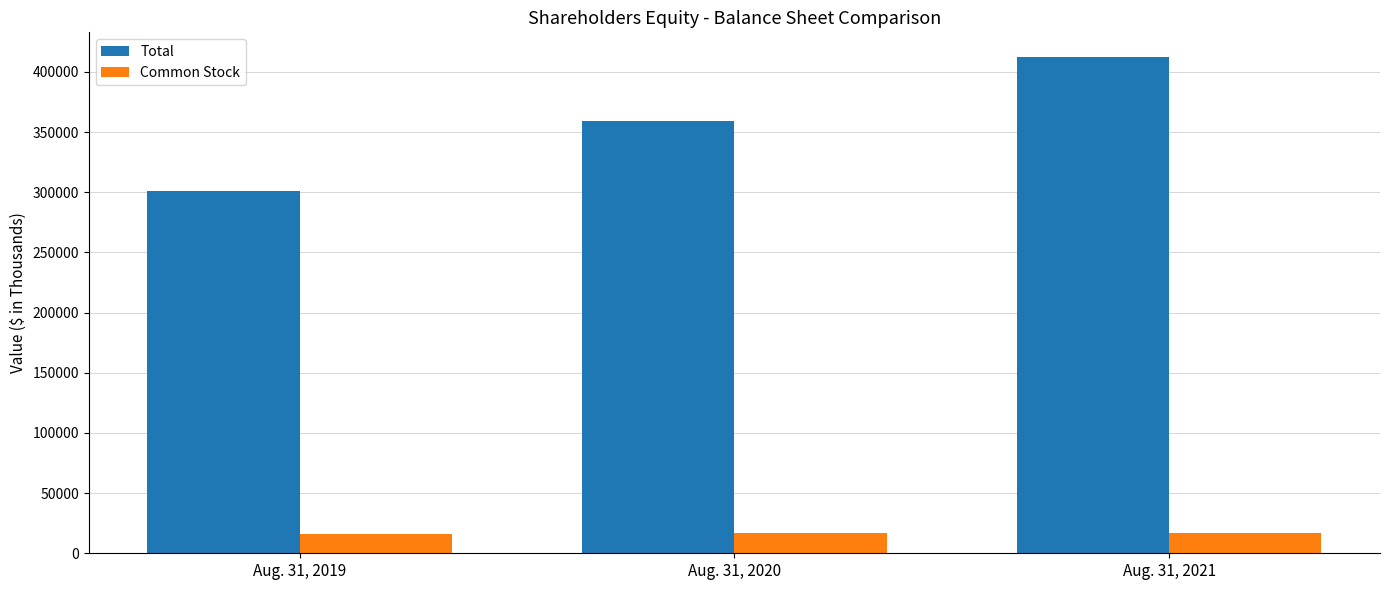

Which label corresponds to the largest value in the chart?

Aug. 31, 2021